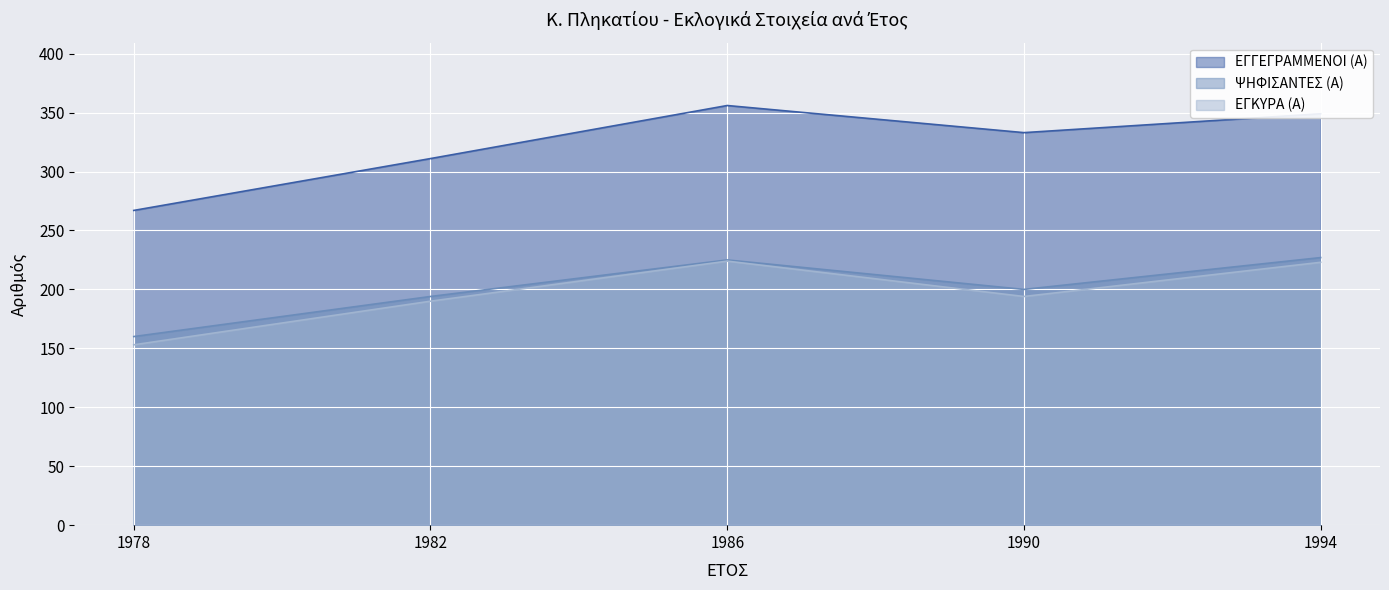

At which category is the sum across all series the highest?

1986